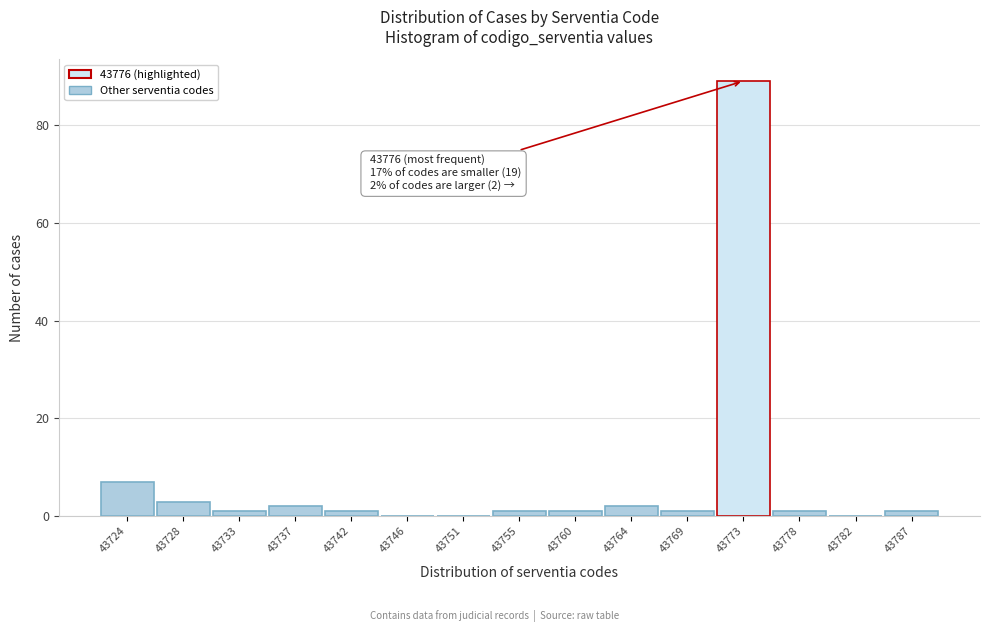

Reading left to right, what are all the values shown in this chart?

43724=7	43728=3	43733=1	43737=2	43742=1	43746=0	43751=0	43755=1	43760=1	43764=2	43769=1	43773=89	43778=1	43782=0	43787=1